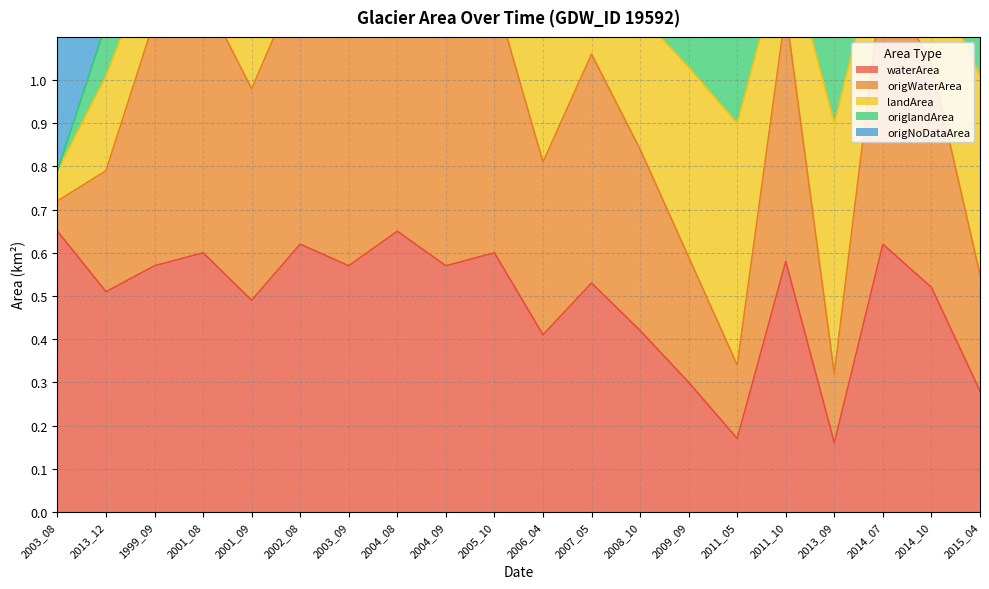

Is it true that origWaterArea equals 0.4 at 2003_09?

False